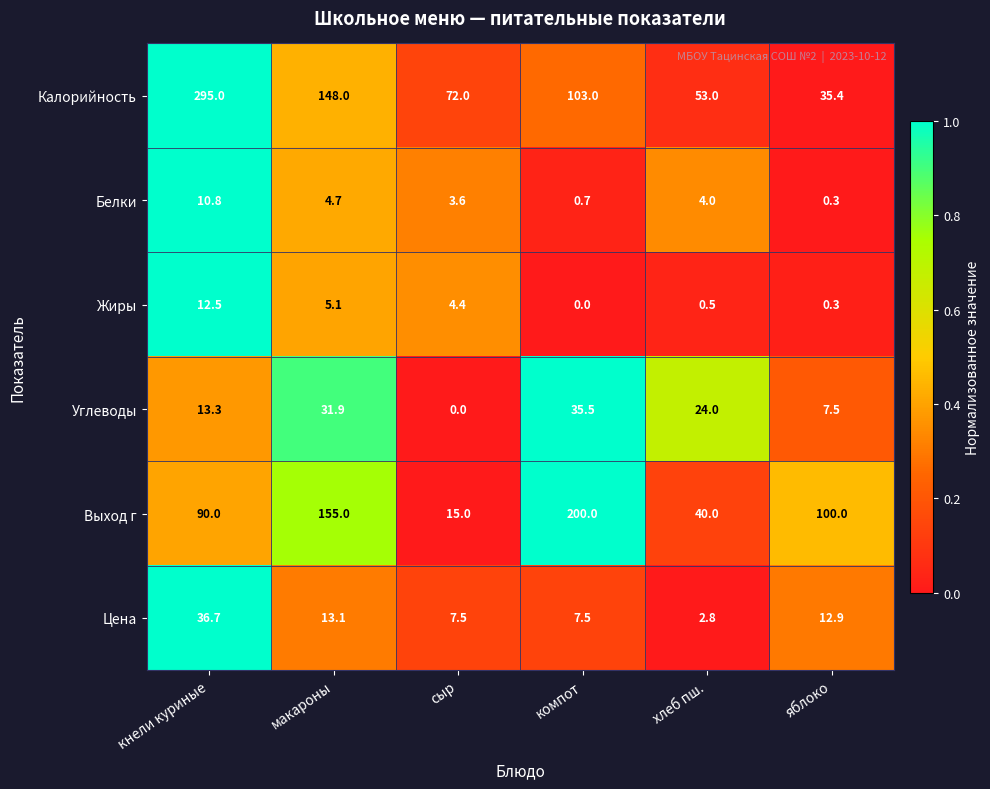

At how many categories does at least one series exceed 80?

4